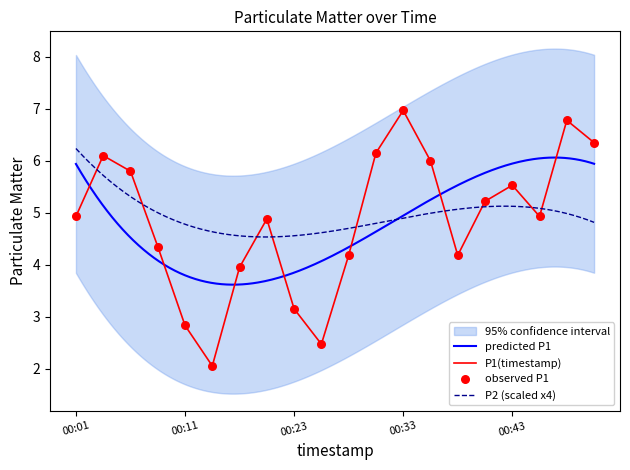

Approximately how many times larger is the value at 00:48 compared to 00:18?

1.4